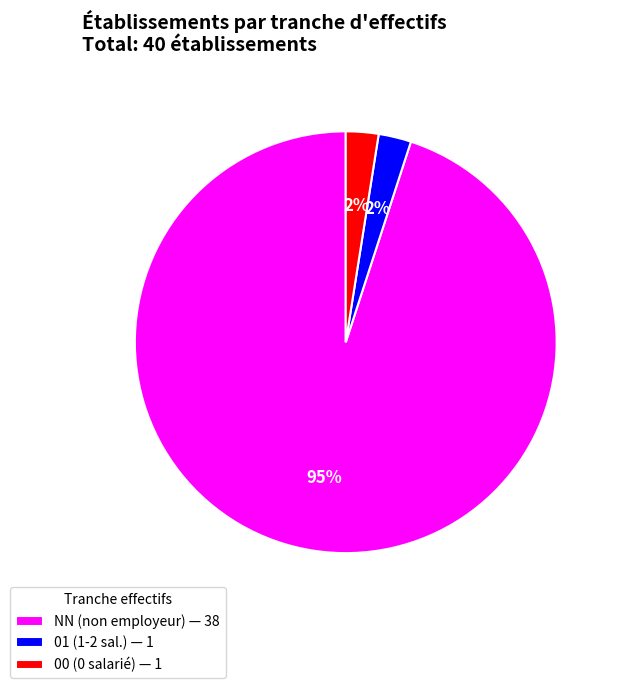

What is the largest slice in the pie chart?

NN (non employeur) — 38